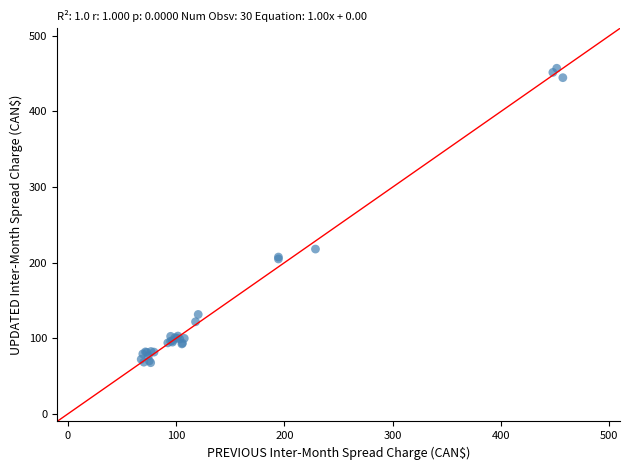

What Y value in the scatter plot is closest to 262?

218.0